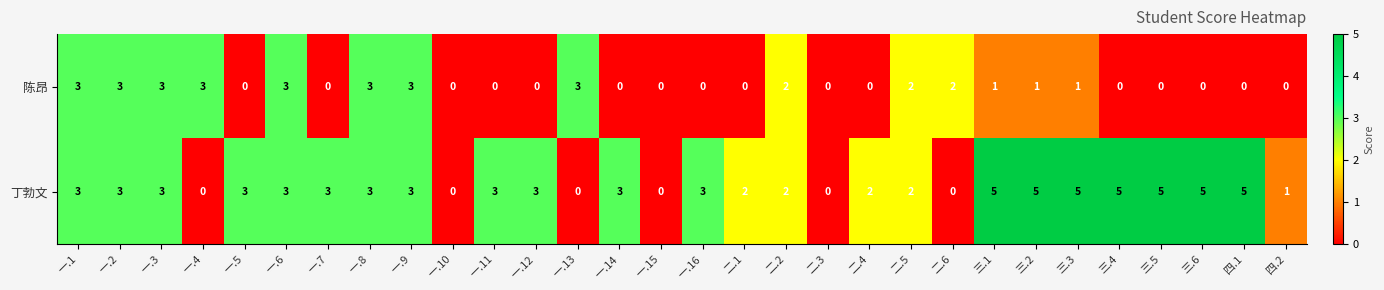

What value does the 丁勃文 series have at 一.5?

3